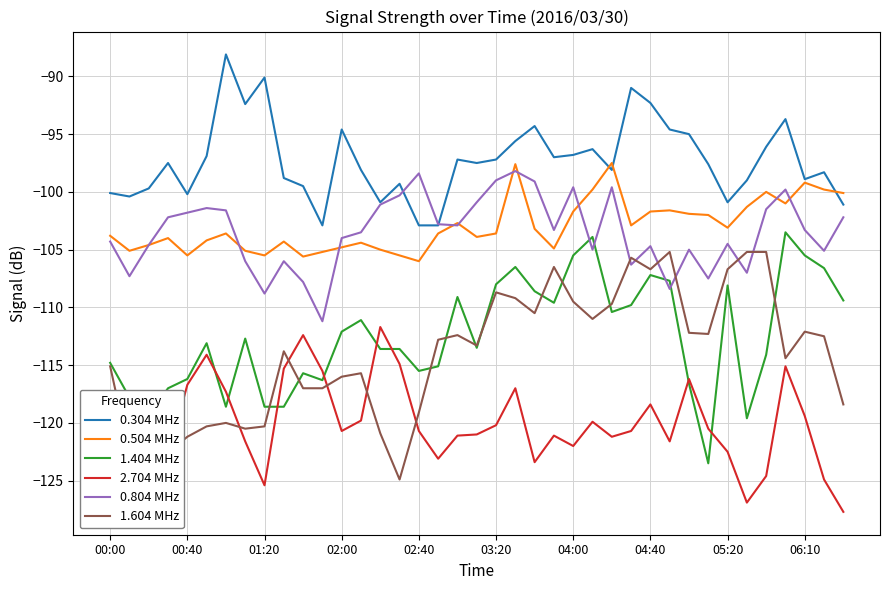

Which has a higher value, 33 or 00:00?

33